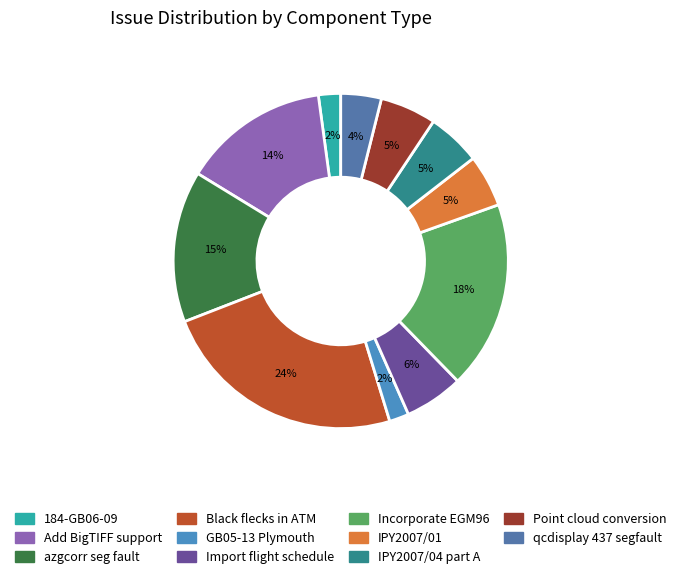

How many slices are in this pie chart?

11